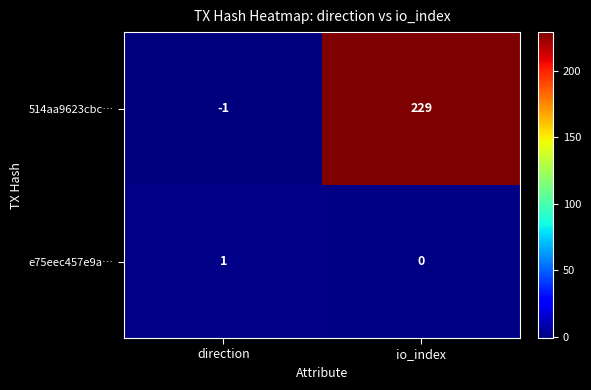

Which series has the largest range (max minus min)?

514aa9623cbc…